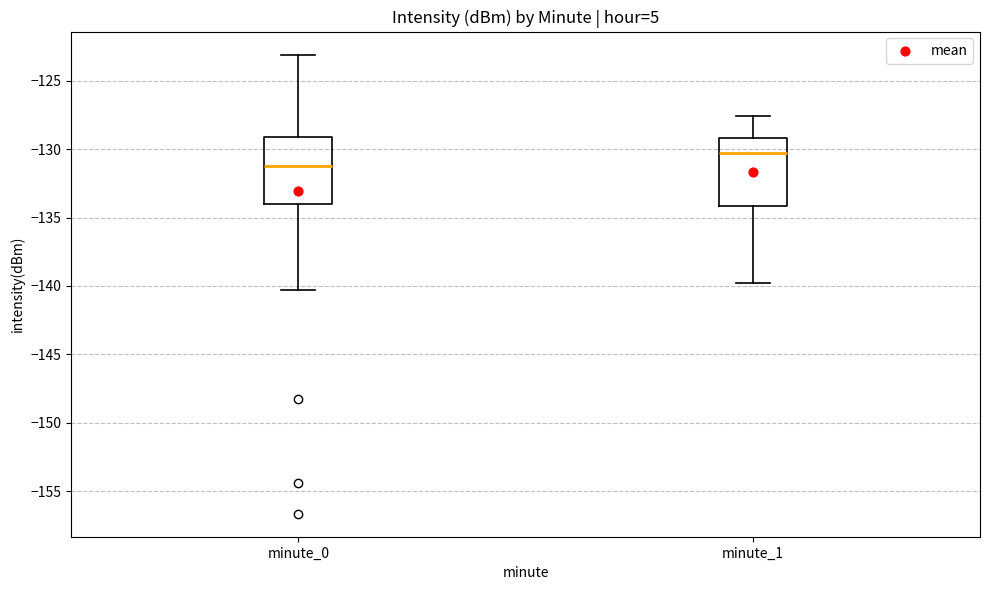

Where does the upper whisker of the box for minute_0 end on the y-axis? The values are not printed on the chart, so give them approximately, as read against the axis.

-123.0